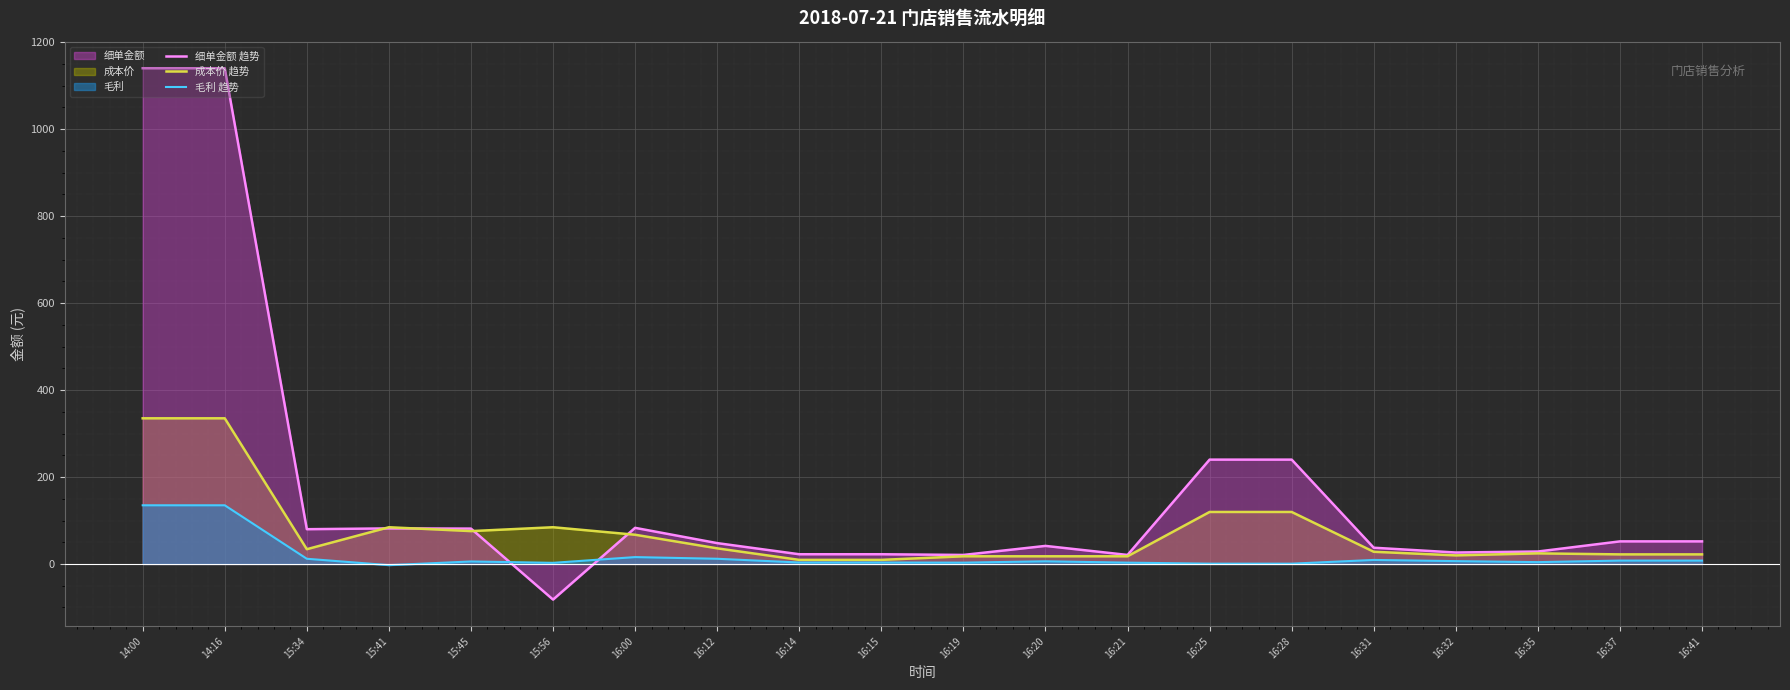

The value of 毛利 趋势 at 14:00 is 135.0. True or false?

True